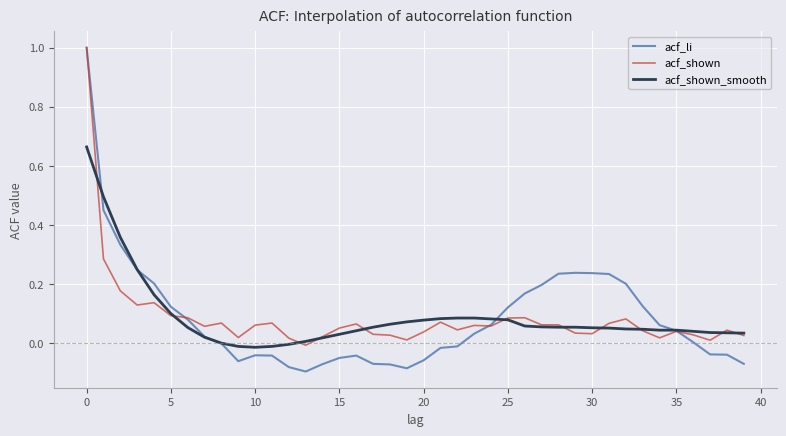

Which series has the widest spread of values?

acf_li